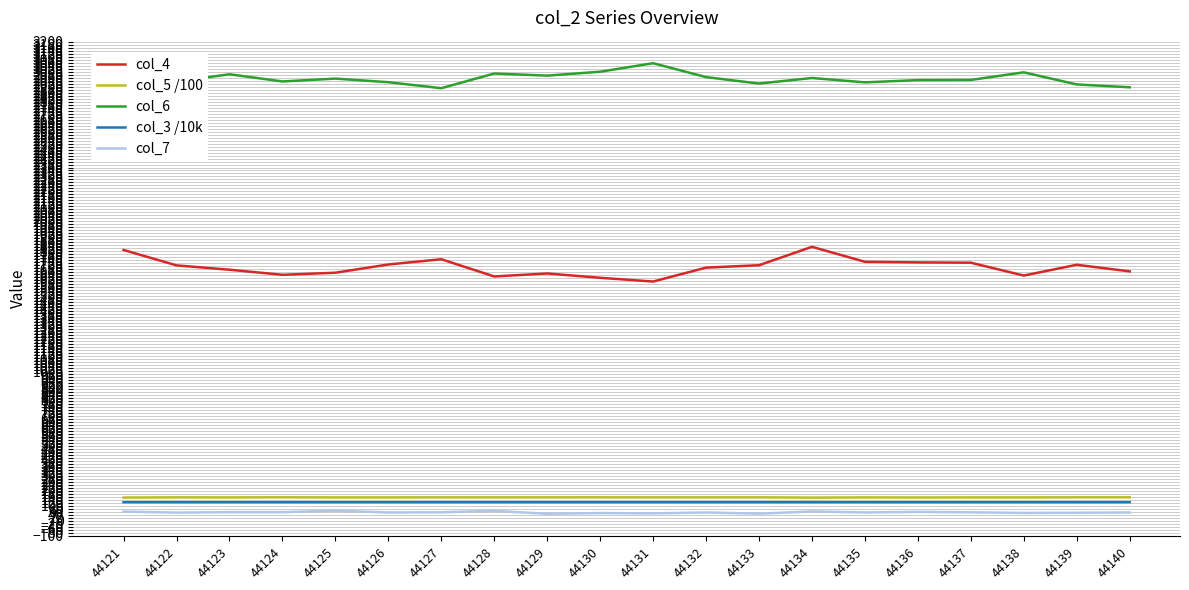

Which series has the widest spread of values?

col_4